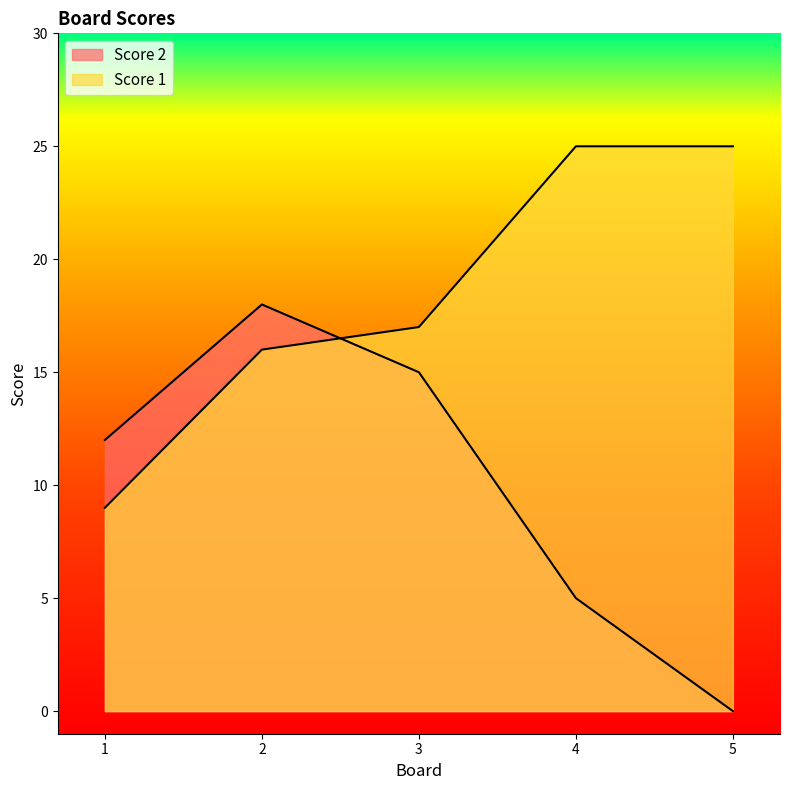

Which has a higher value, 2 or 1?

2